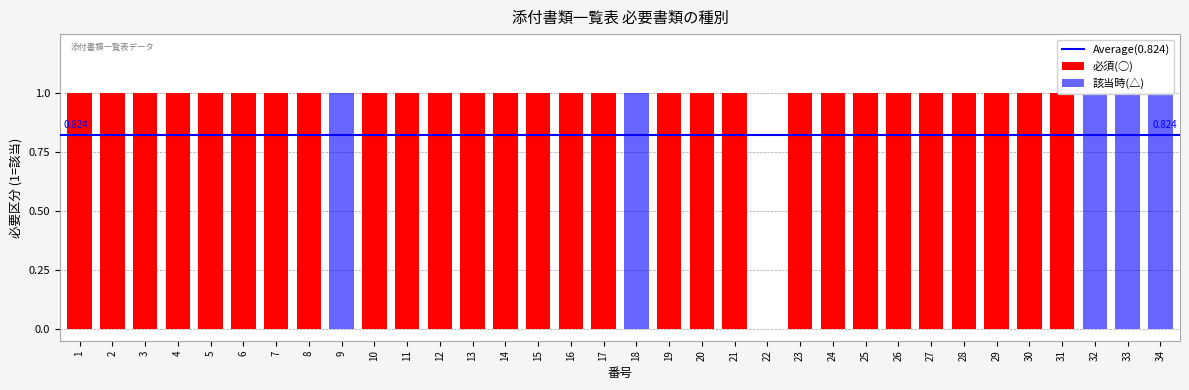

What is the maximum value shown in the chart?

1